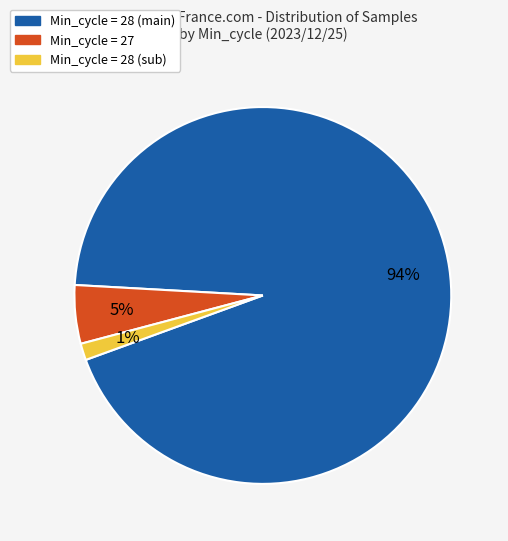

Does any single category account for the majority?

Yes